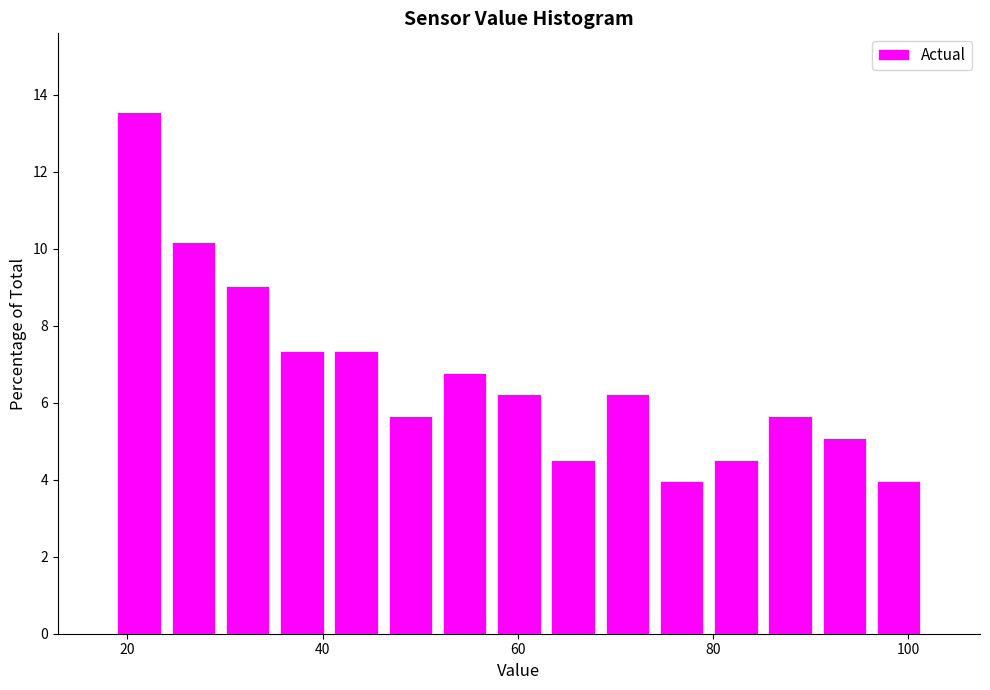

Read against the x-axis, roughly where is the centre of the tallest bar?

22